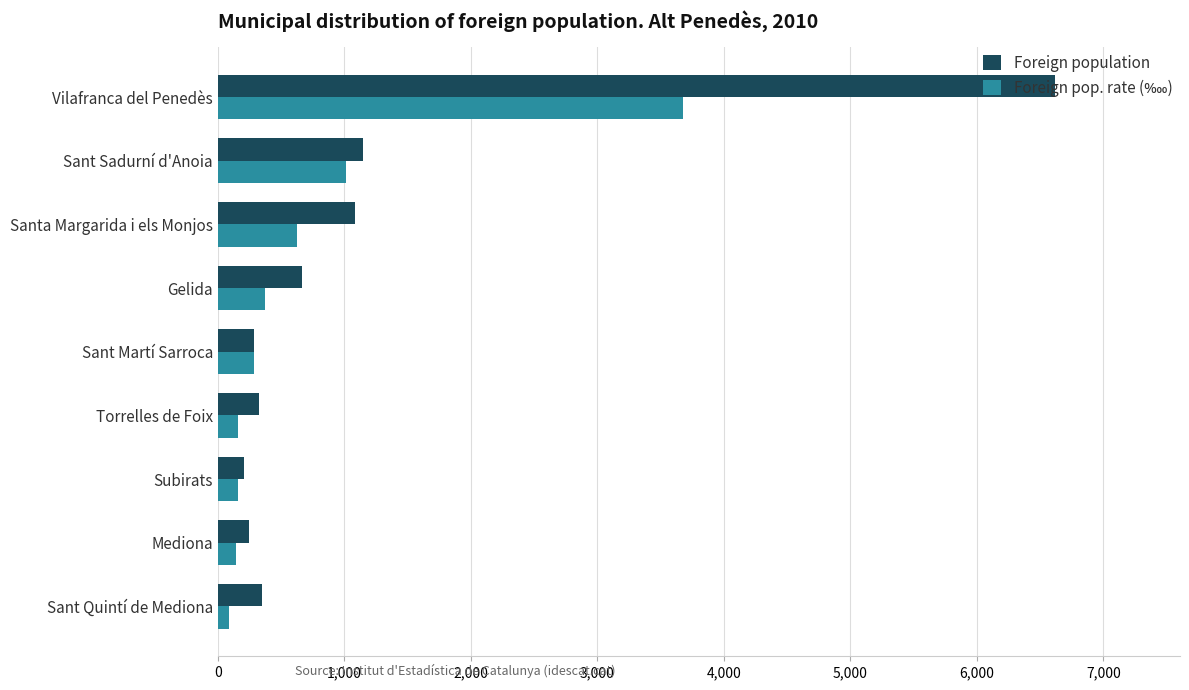

Is it true that Foreign population equals 346 at Sant Quintí de Mediona?

True